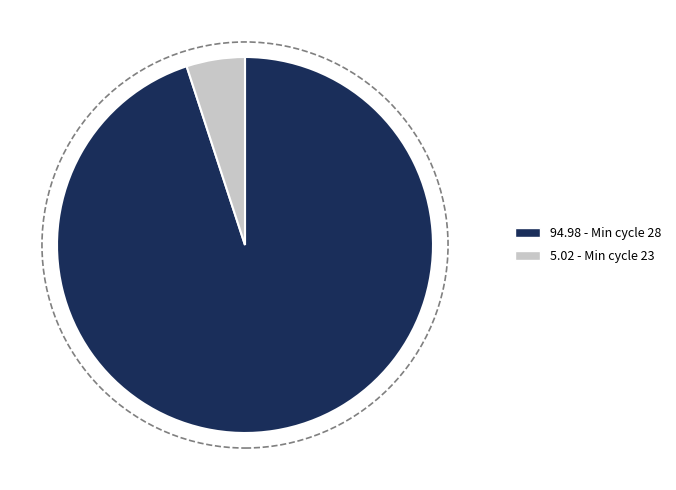

Is there a majority slice in this chart?

Yes